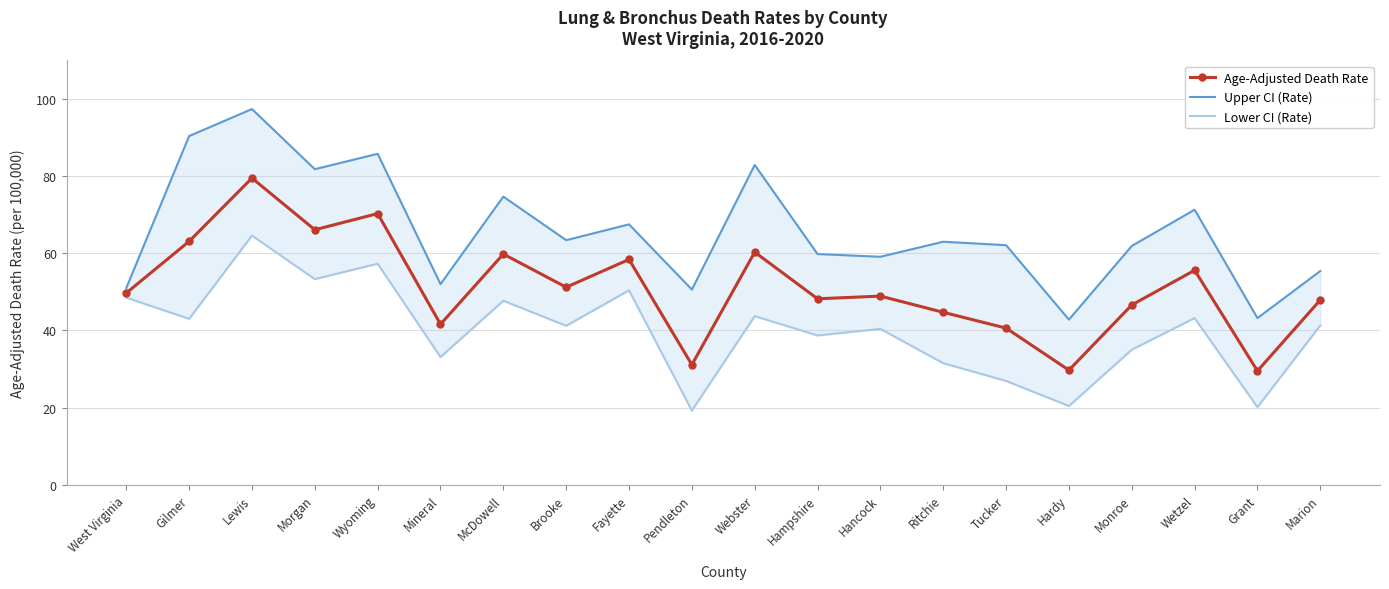

List the series in order of their overall mean, lowest first.

Lower CI (Rate), Age-Adjusted Death Rate, Upper CI (Rate)